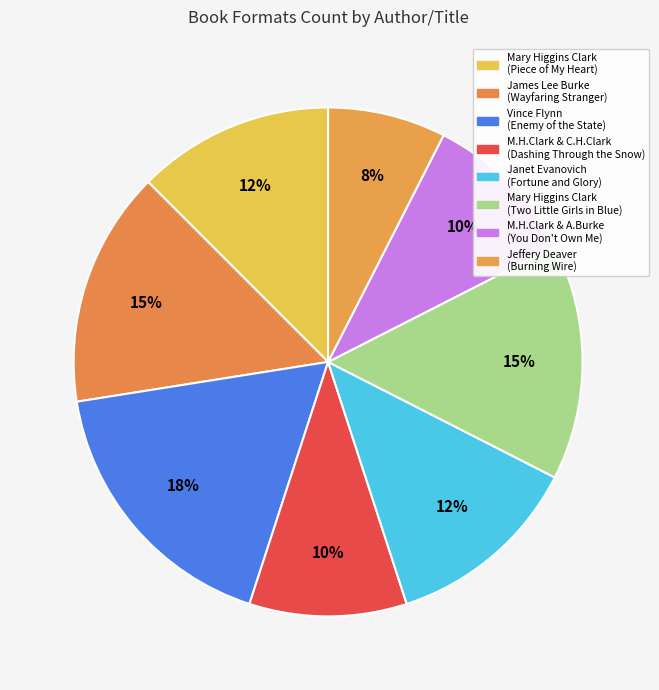

Rank the categories by value from highest to lowest.

Vince Flynn, James Lee Burke, Mary Higgins Clark (solo 2), Mary Higgins Clark, Janet Evanovich, Mary Higgins Clark & Carol Higgins Clark, Mary Higgins Clark & Alafair Burke, Jeffery Deaver